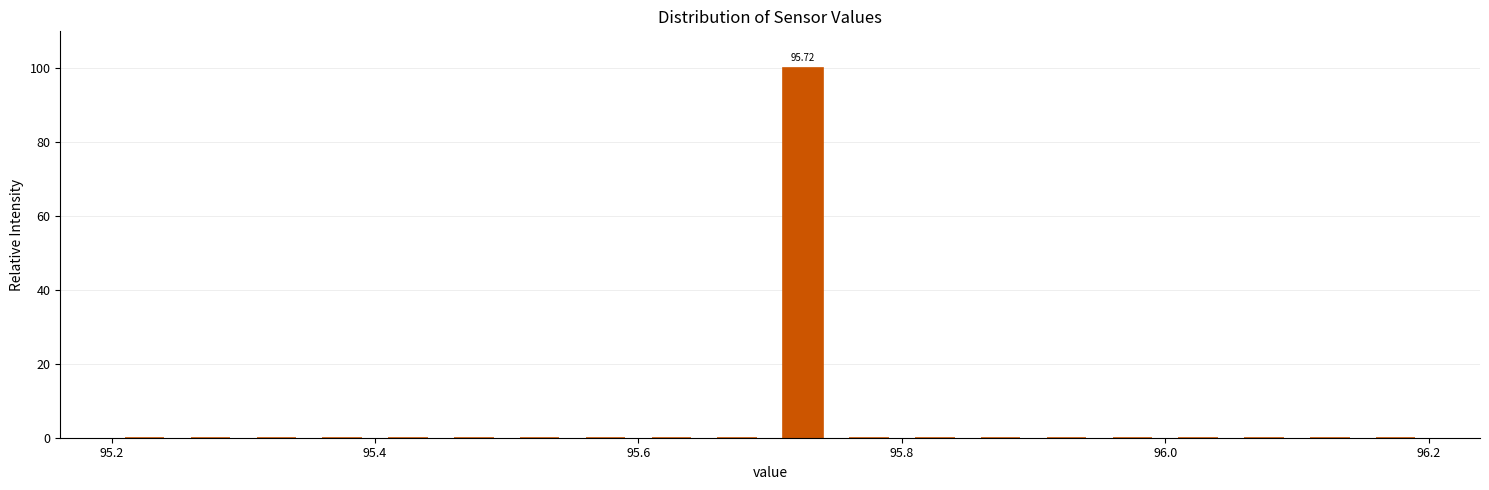

Around what value on the x-axis is the tallest bar? Give the approximate position of its centre, as read against the axis.

95.72